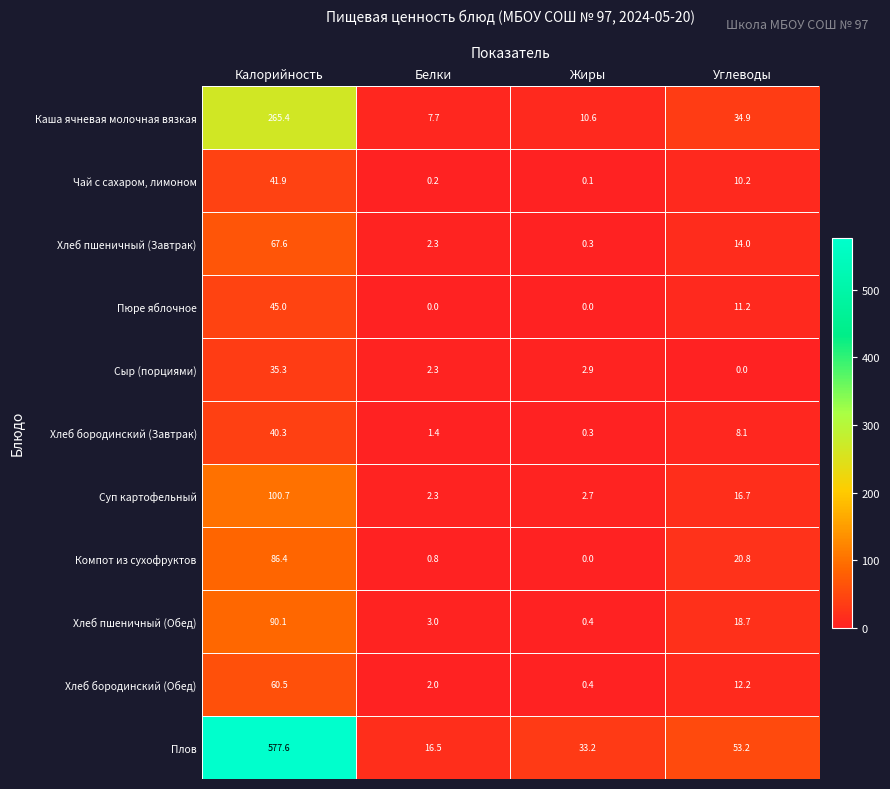

At which label does Чай с сахаром, лимоном first exceed 10?

Калорийность